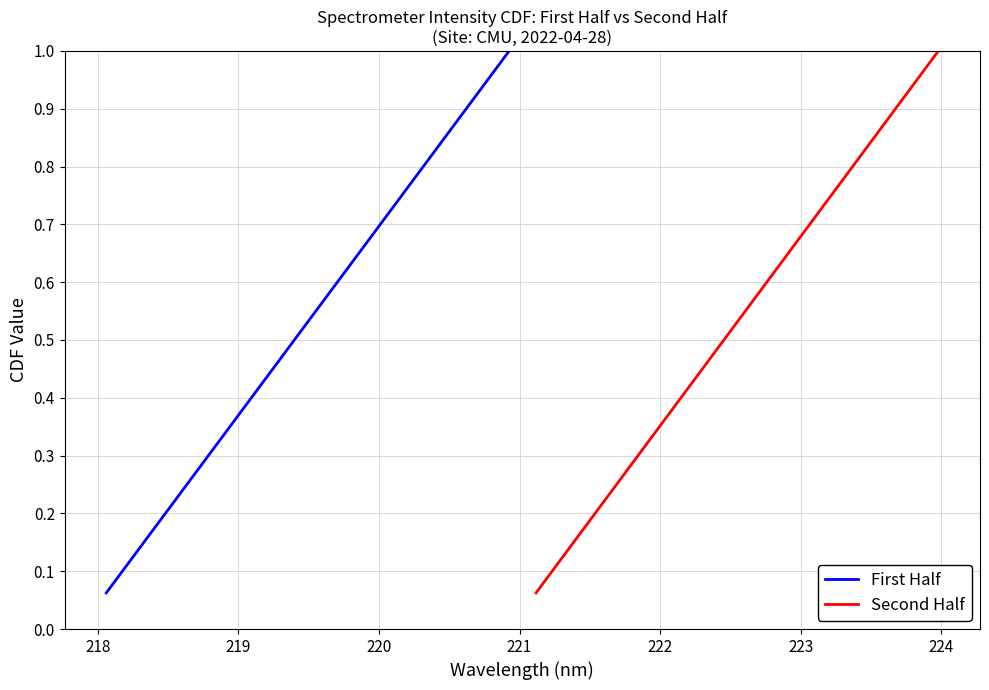

What is the value of the Second Half point at the 9th from the left?

0.6